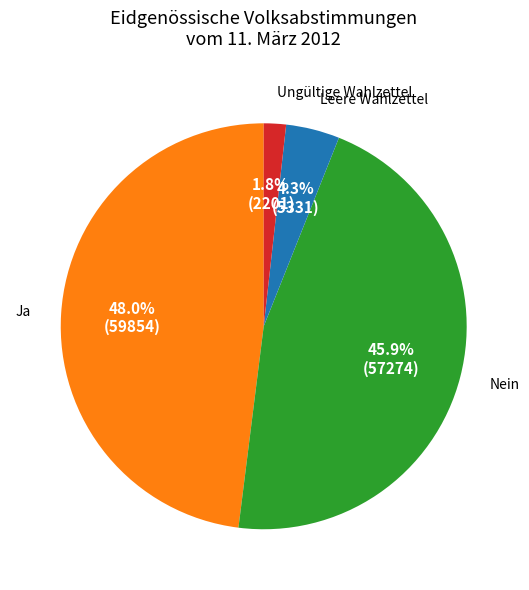

Does any single category account for the majority?

No